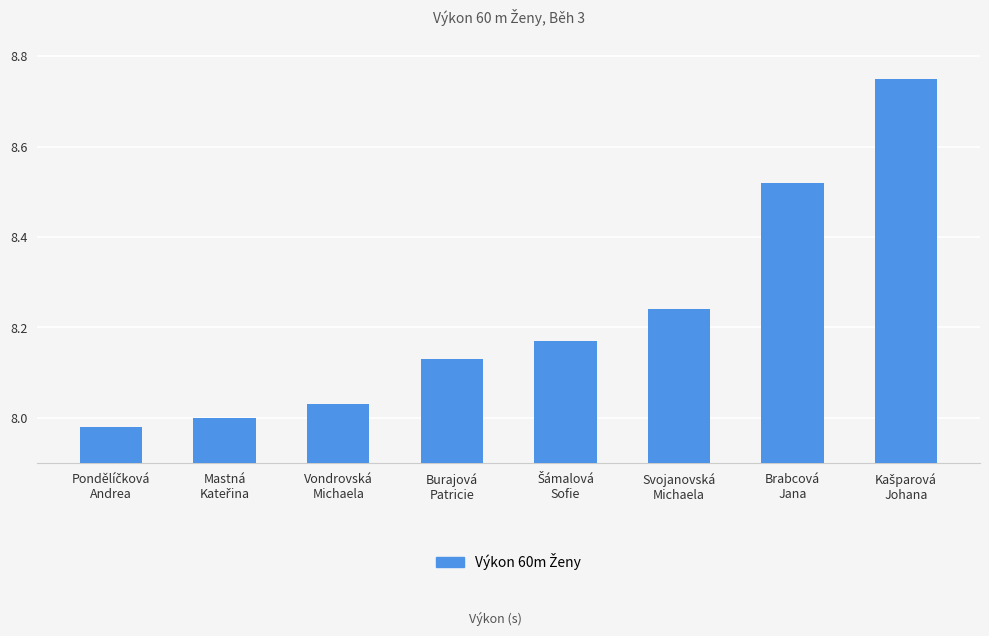

What is the difference between the maximum and minimum values?

0.8